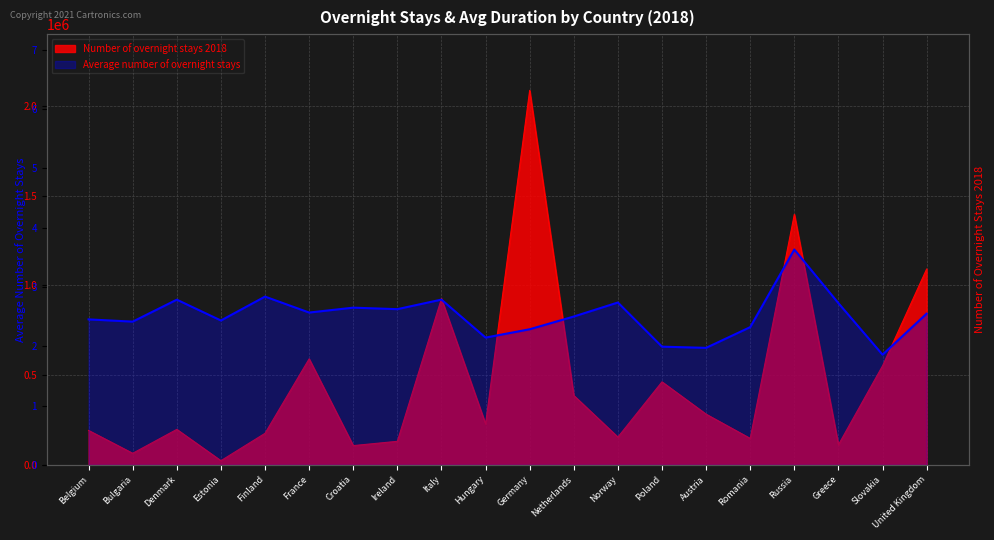

Does the chart display data point markers on the line(s)?

No